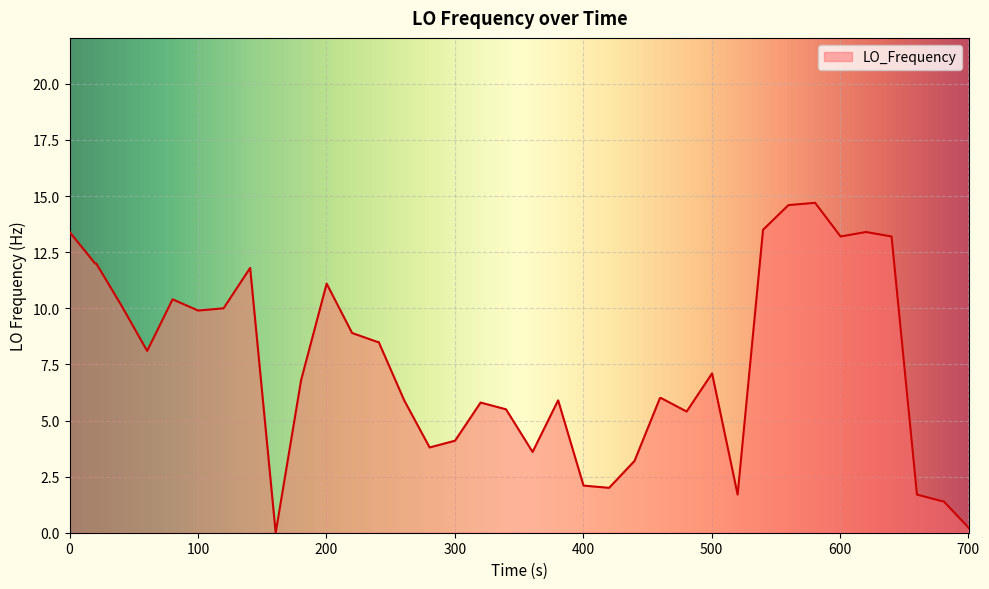

How many lines are shown in the chart?

1